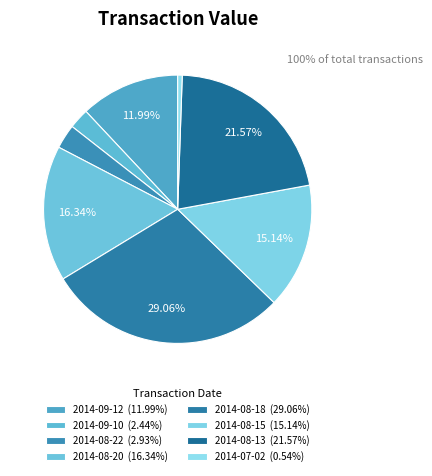

How many segments does this pie chart have?

8